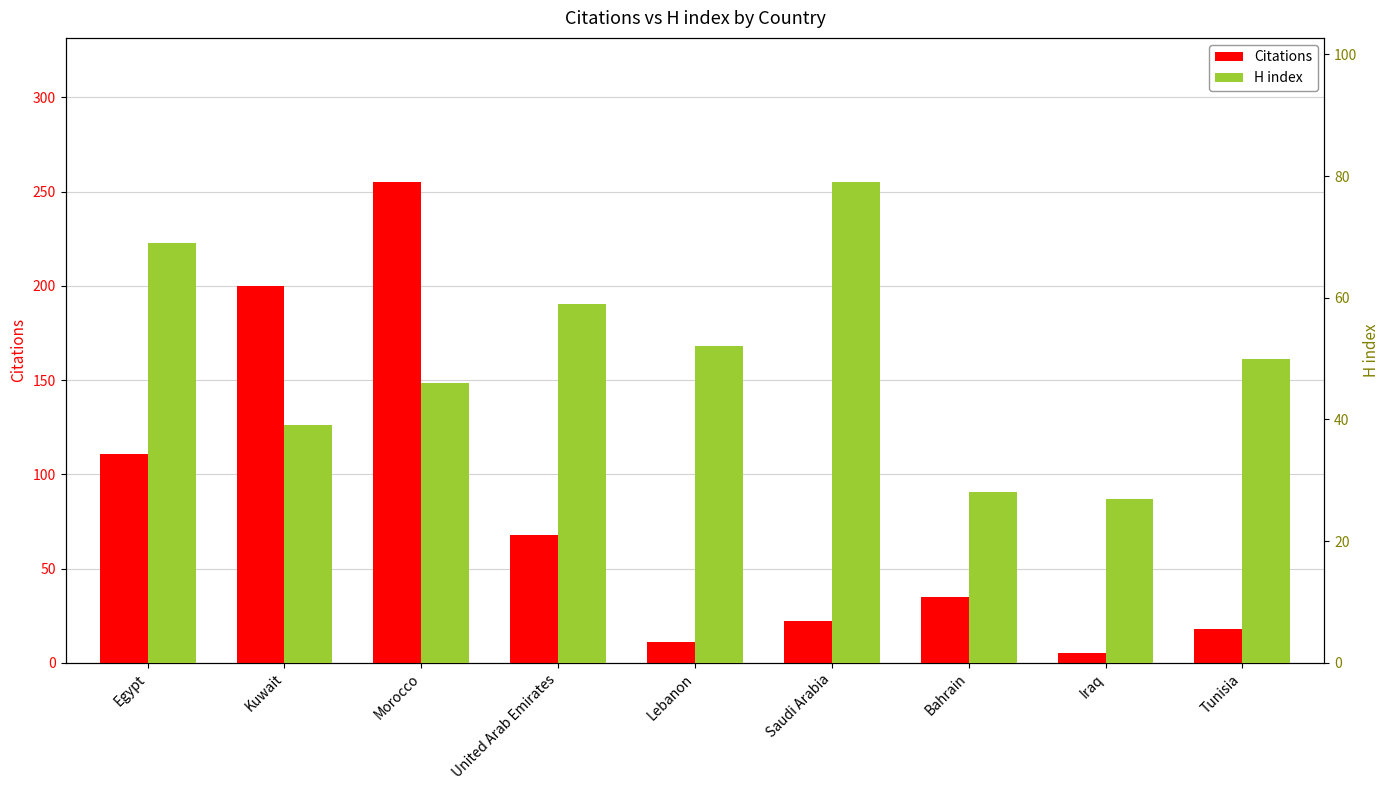

Reading left to right, what are all the values shown in this chart?

Citations: Egypt=111	Kuwait=200	Morocco=255	United Arab Emirates=68	Lebanon=11	Saudi Arabia=22	Bahrain=35	Iraq=5	Tunisia=18
H index: Egypt=69	Kuwait=39	Morocco=46	United Arab Emirates=59	Lebanon=52	Saudi Arabia=79	Bahrain=28	Iraq=27	Tunisia=50